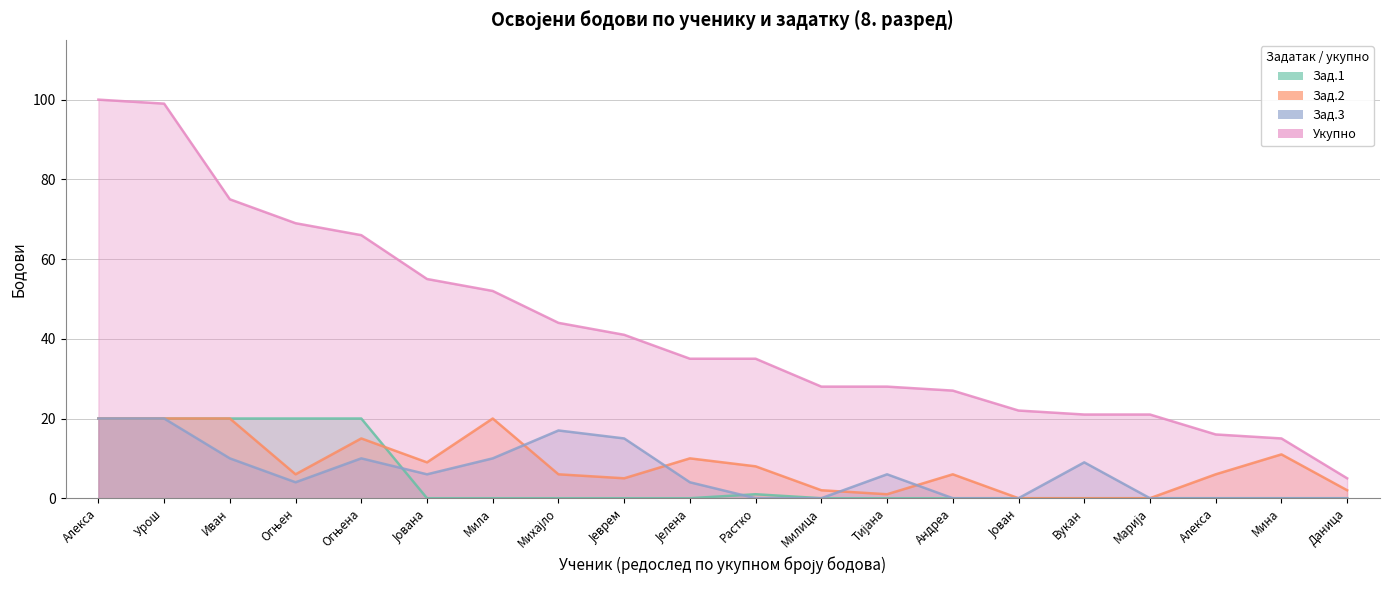

What is the average value of the Зад.3 series?

7